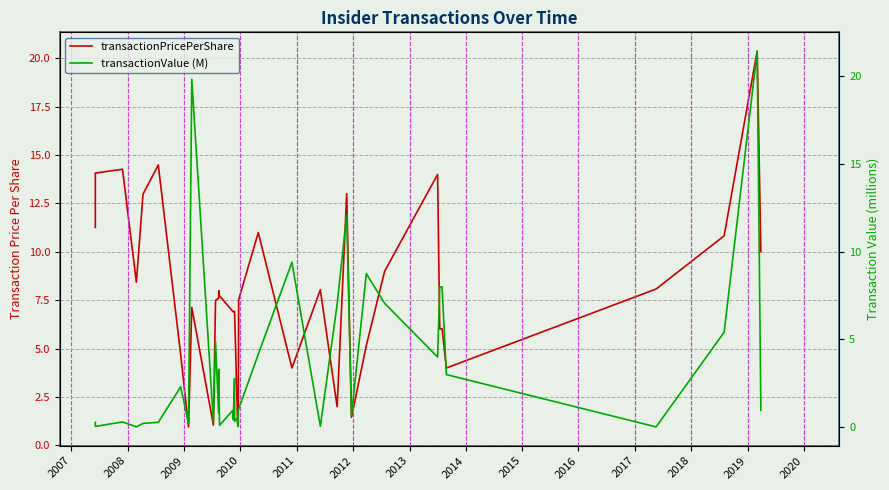

List the series in order of their peak value, highest first.

transactionValue (M), transactionPricePerShare